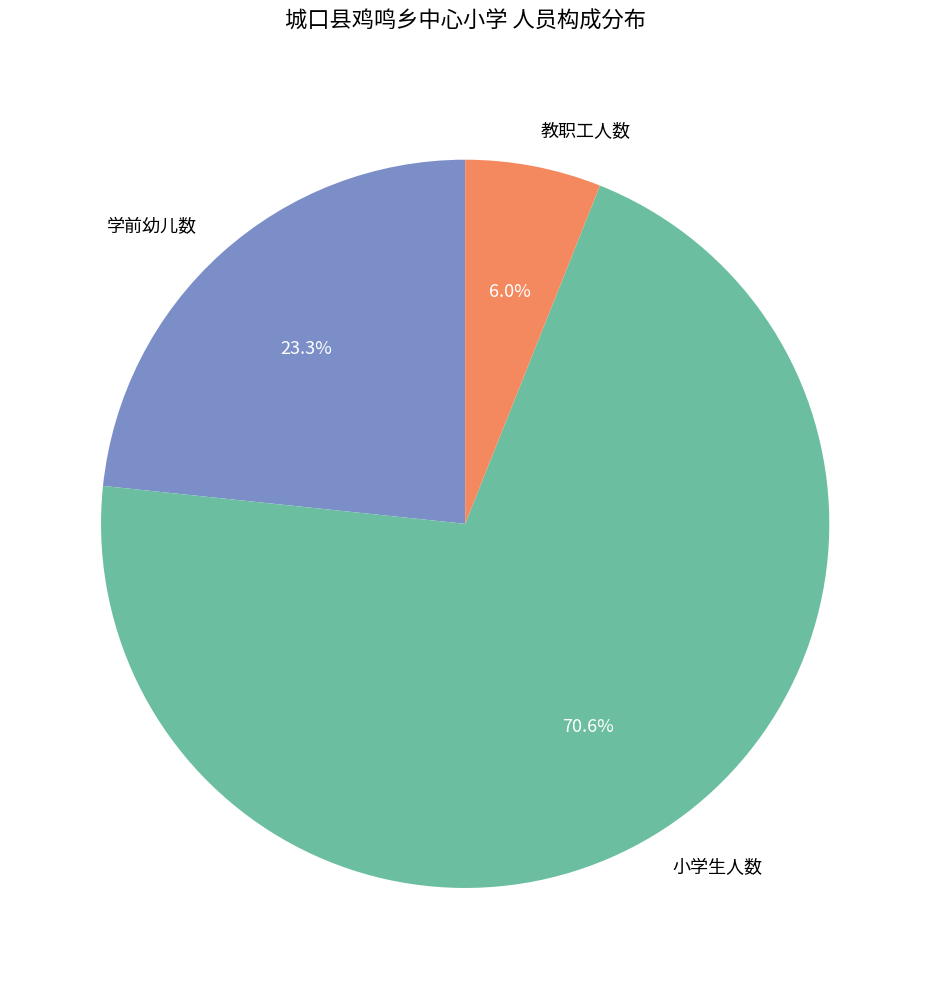

To the nearest percent, what percentage of the pie is 学前幼儿数?

23%